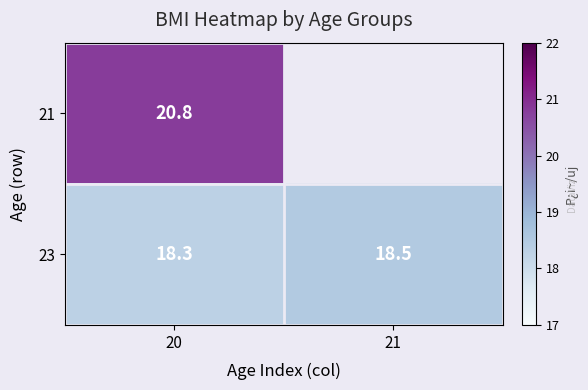

Which category has the highest value across all series?

20